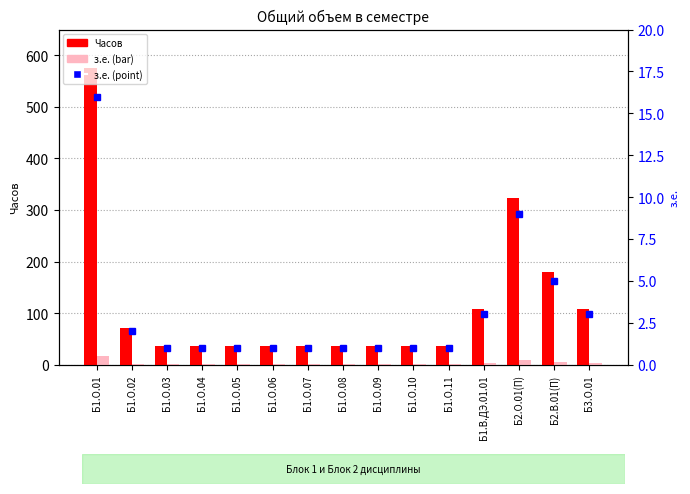

What is the sum of all з.е. (scaled) values?

1527.5